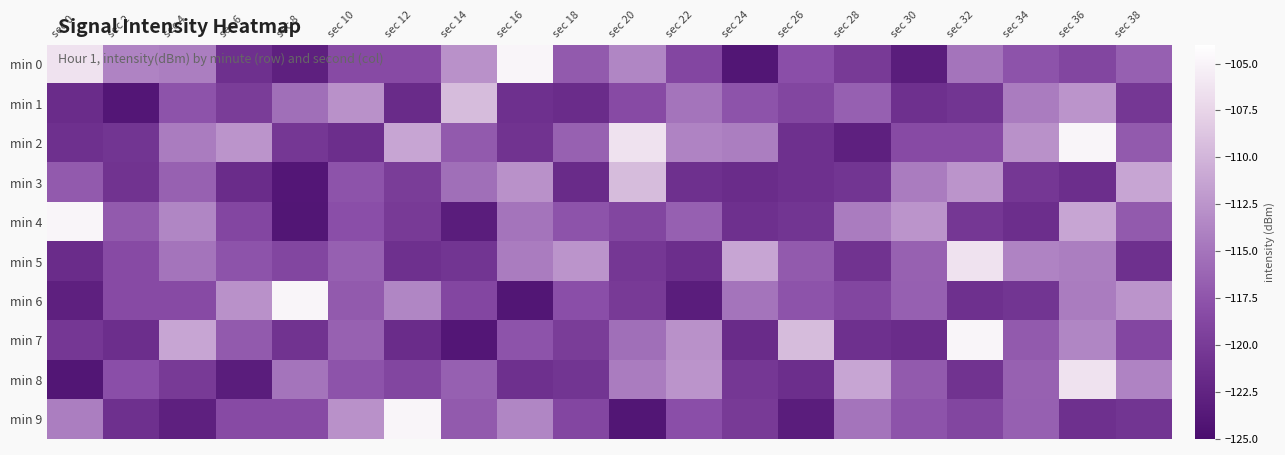

Which series has the largest total across all categories?

min 2